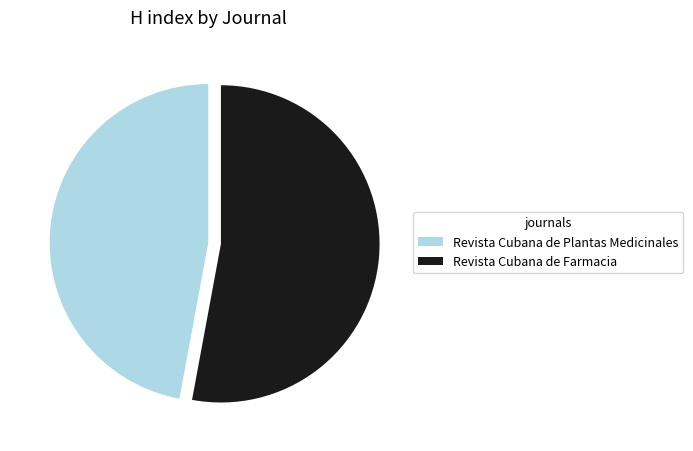

Is it true that Revista Cubana de Plantas Medicinales is 54% of the pie?

False